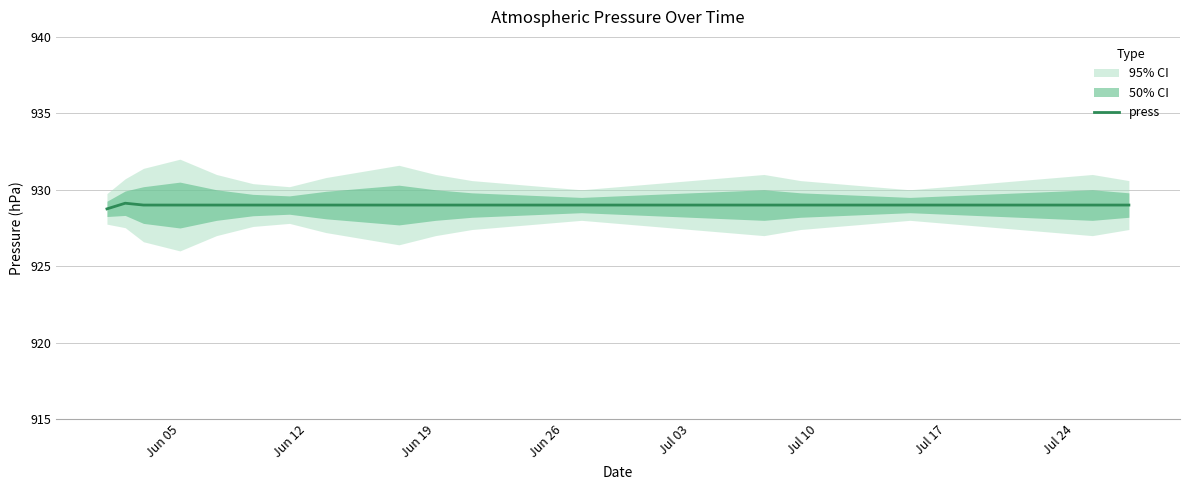

What is the minimum value for press?

928.8